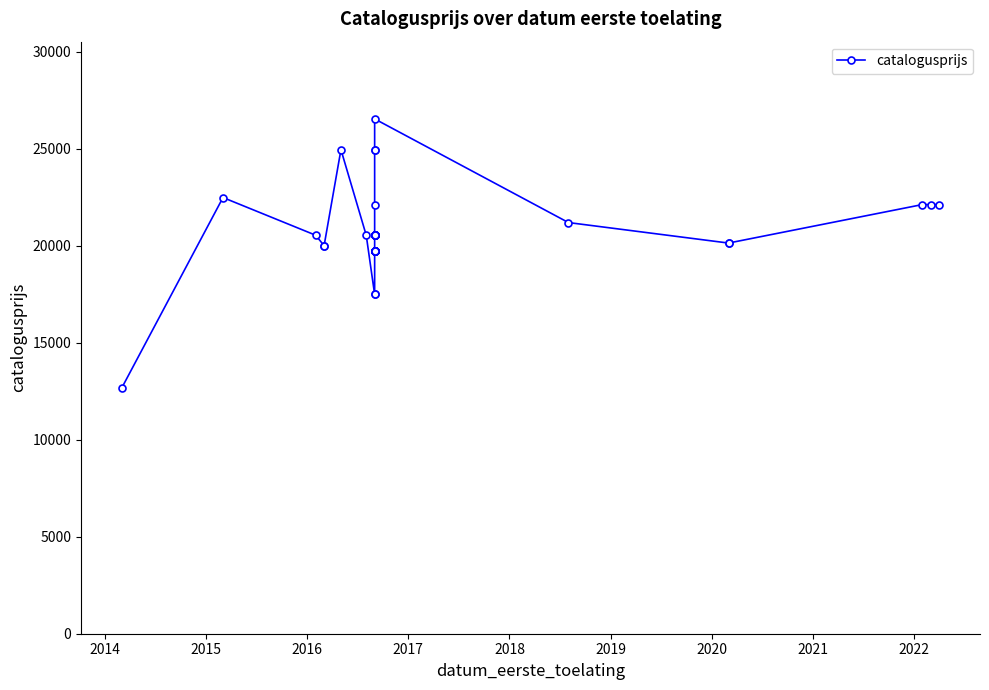

What is the value of the 39th point from the left?

22126